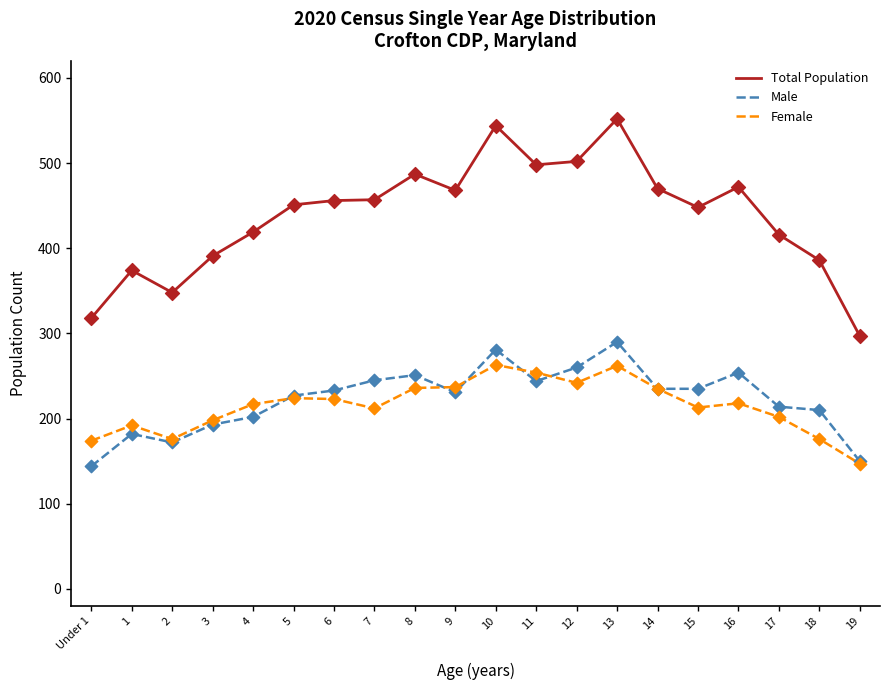

Is the value of Total Population at 9 greater than the value of Female at 15?

Yes